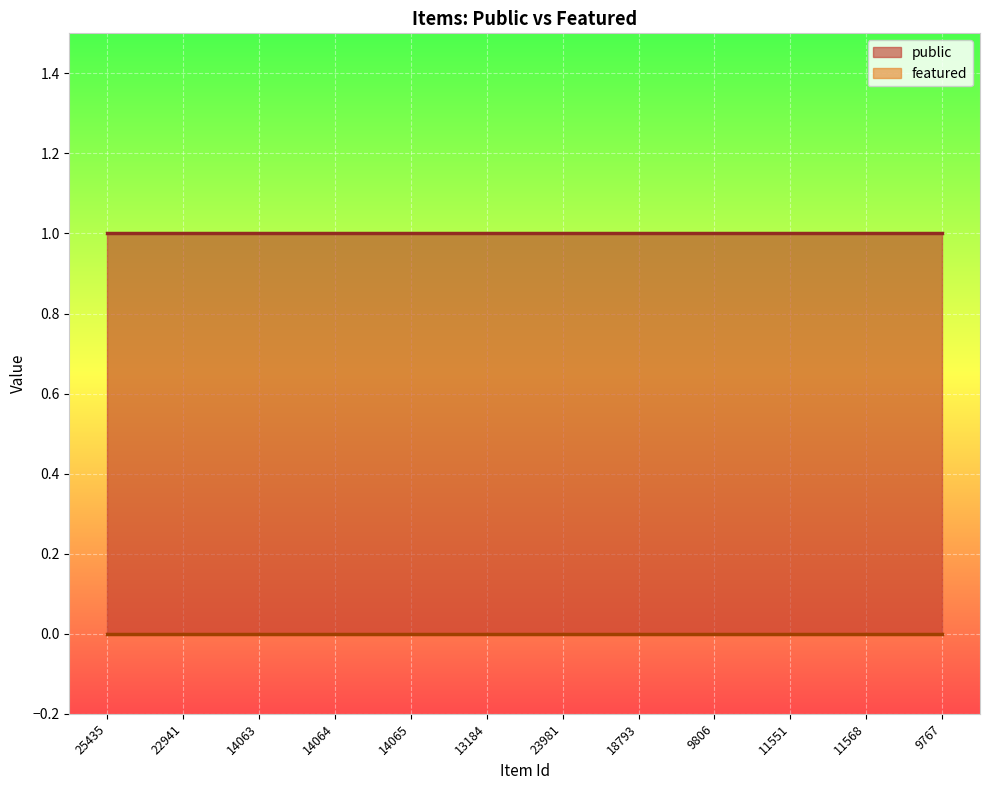

What are all the series names shown in the legend?

public, featured